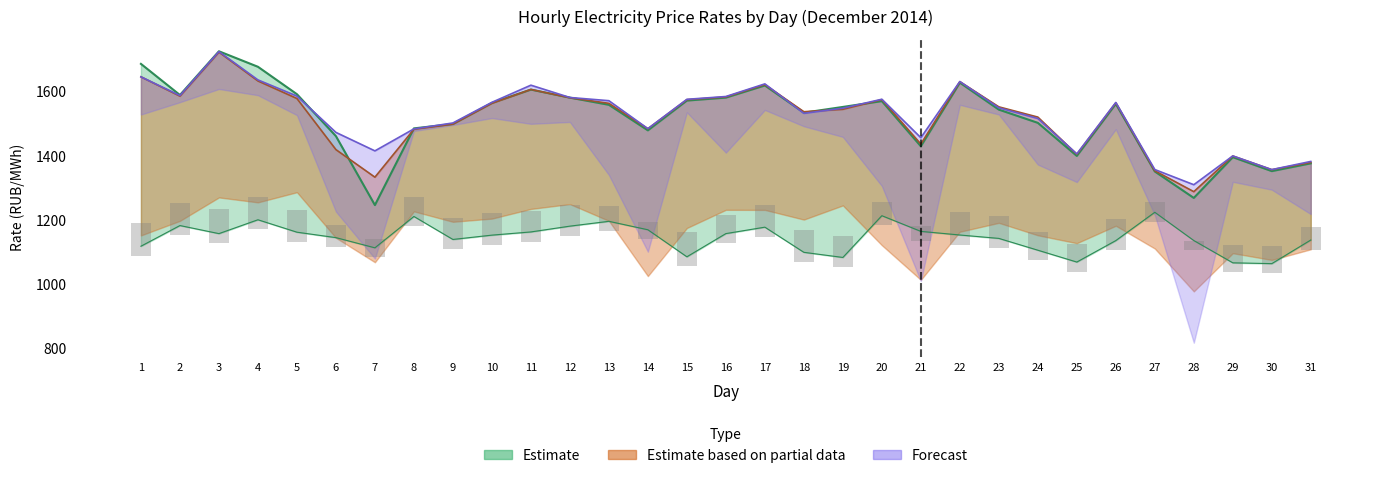

Between 17 and 19, which is larger?

17